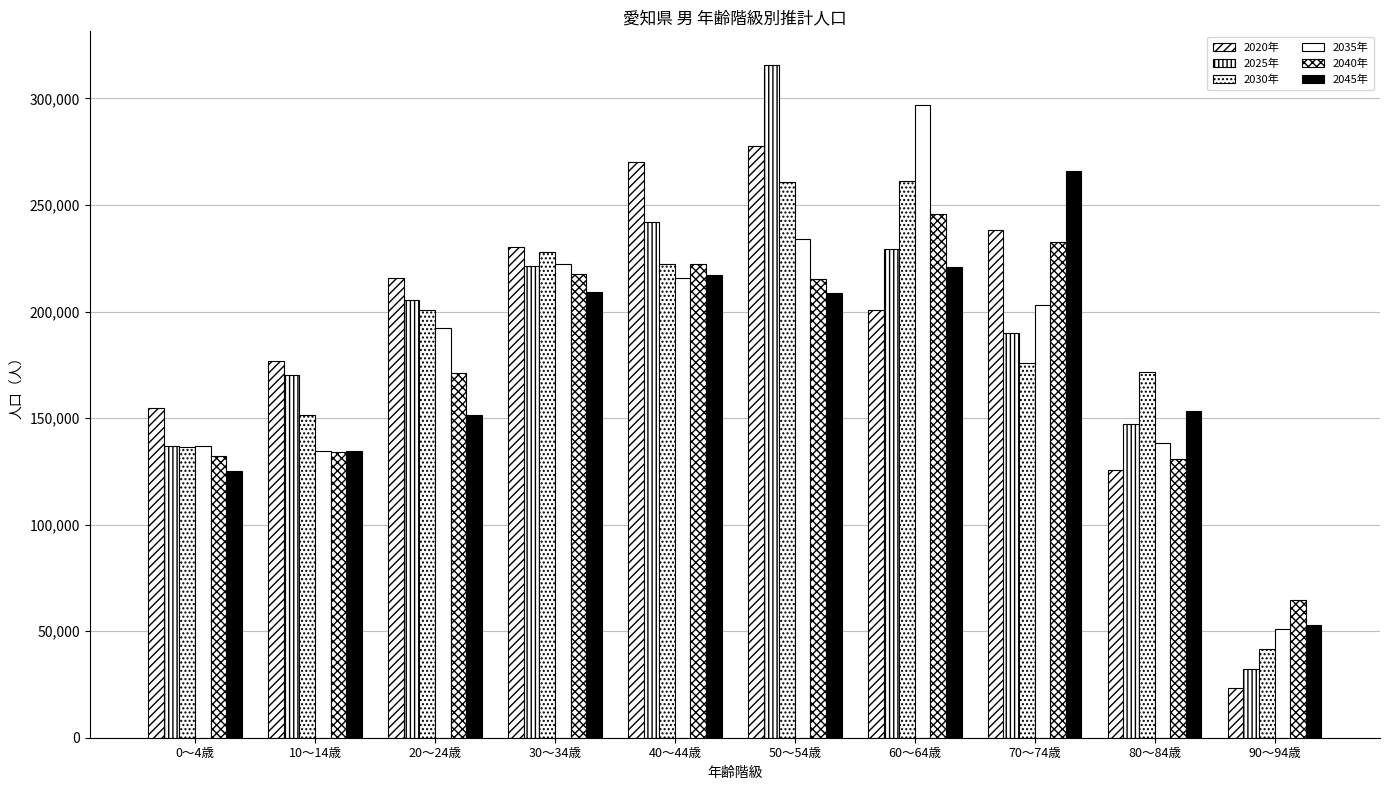

Are the bars horizontal?

No